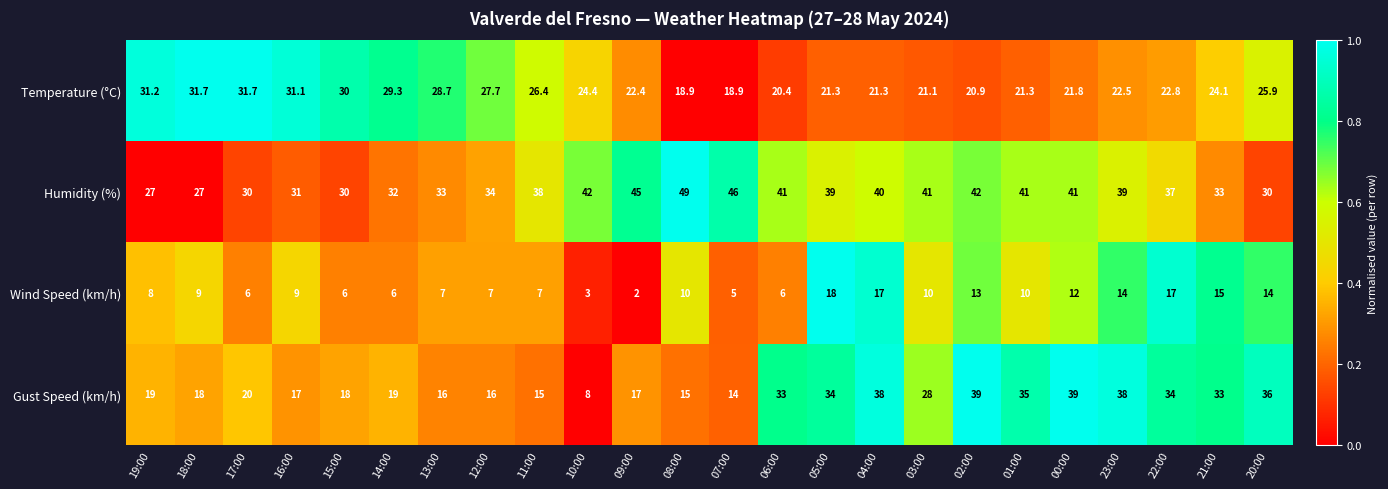

Which series has the largest range (max minus min)?

Gust Speed (km/h)